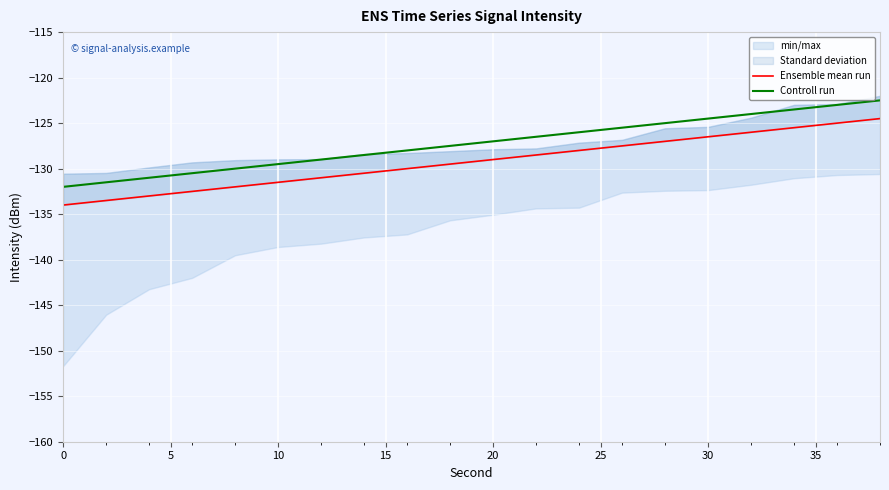

Is the value of Controll run at 10 greater than the value of Ensemble mean run at 10?

Yes